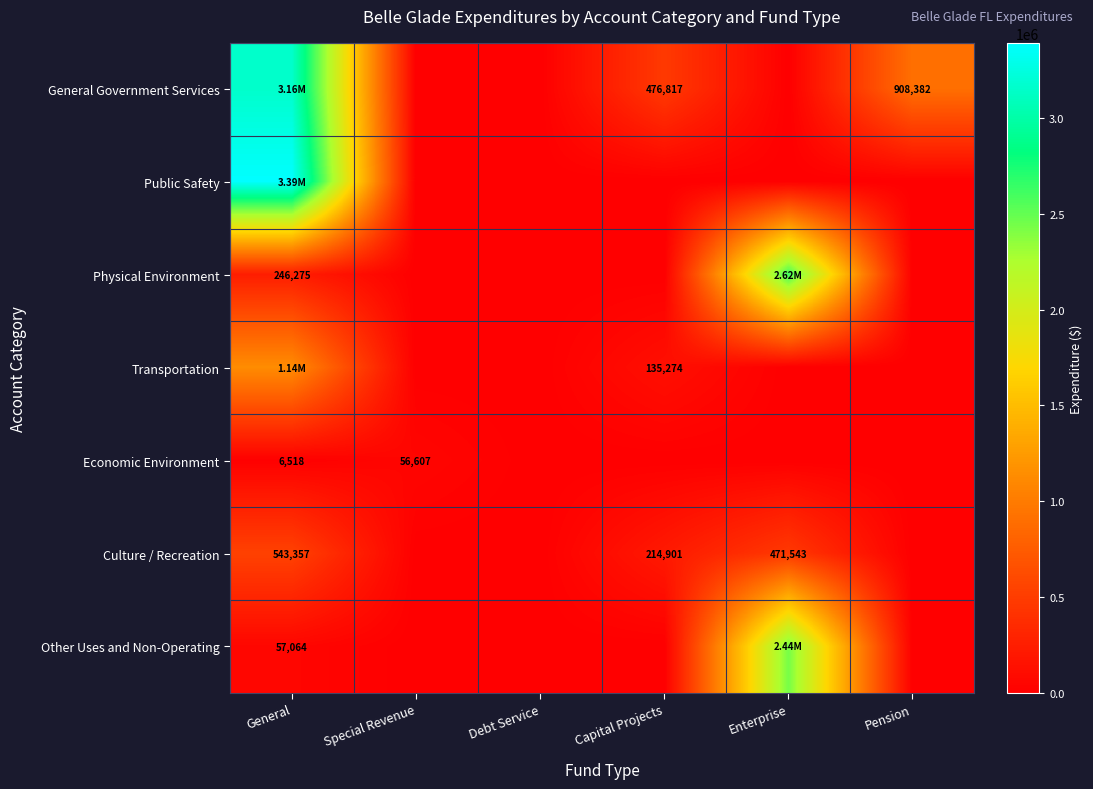

Where is Other Uses and Non-Operating nearest to the value 1219313?

General